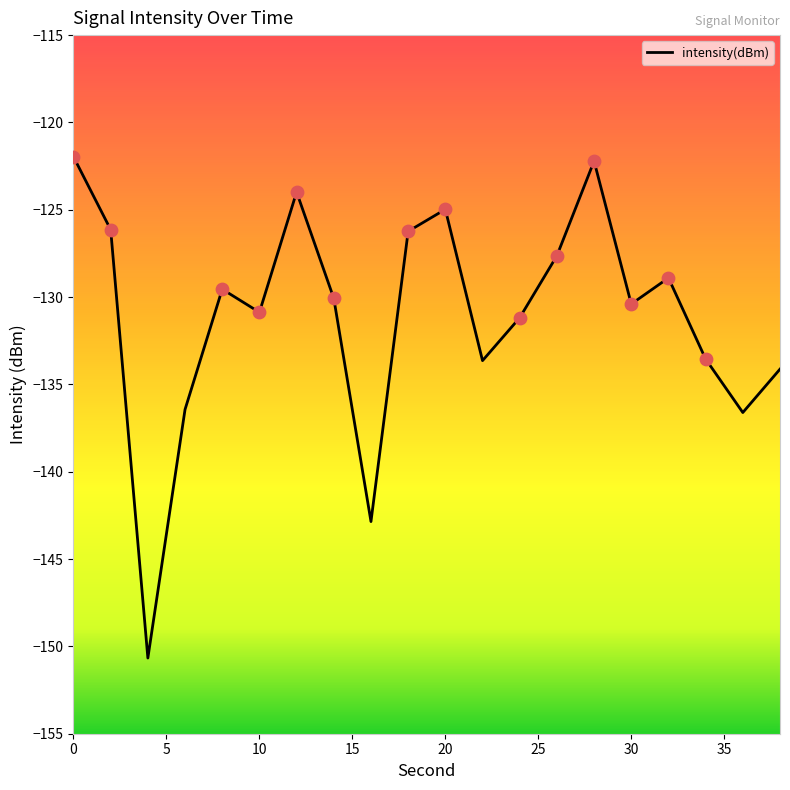

What is the smallest value displayed?

-150.7